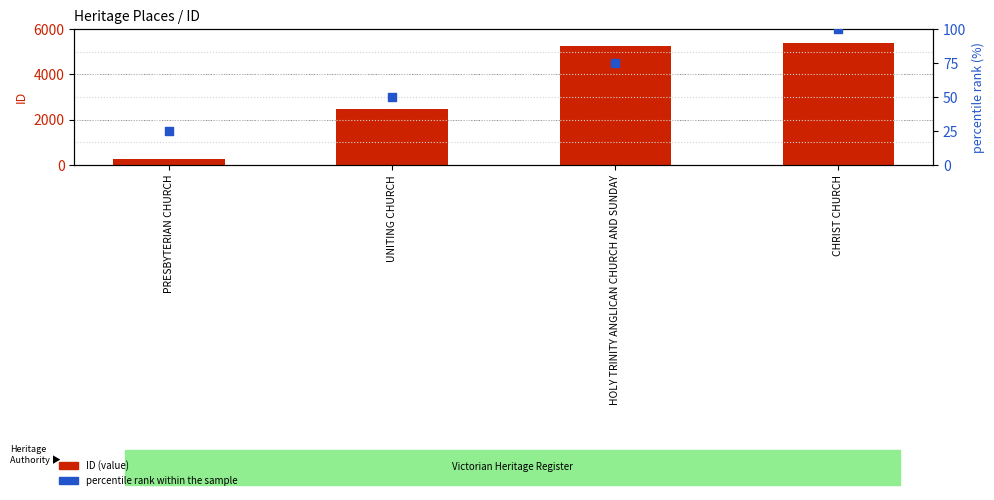

At how many categories does at least one series exceed 4686?

2